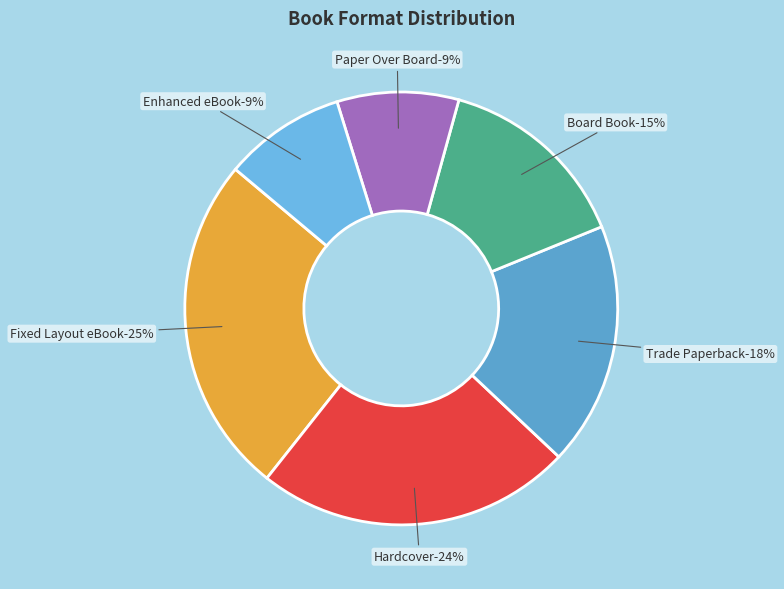

Is the sum of Enhanced eBook and Trade Paperback greater than half?

No